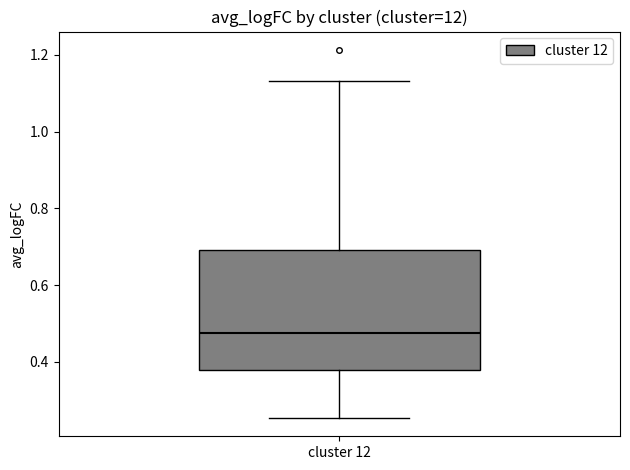

Read this box plot against the y-axis: the position of the median line, the range covered by the box, and the ends of both whiskers. The values are not printed on the chart, so give them approximately, as read against the axis.

median 0.48, box 0.38 to 0.70, whiskers 0.26 to 1.14